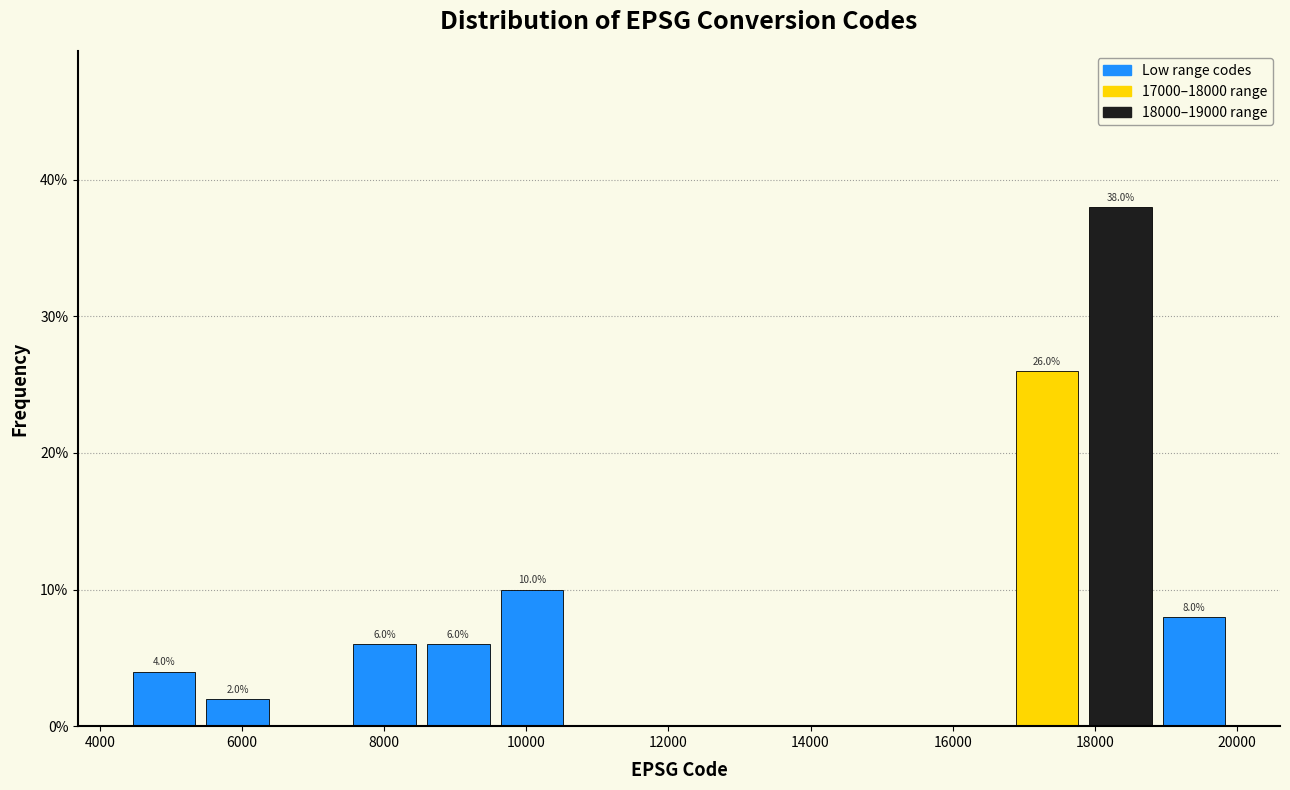

Which range on the x-axis has the tallest bar?

18000 to 19000